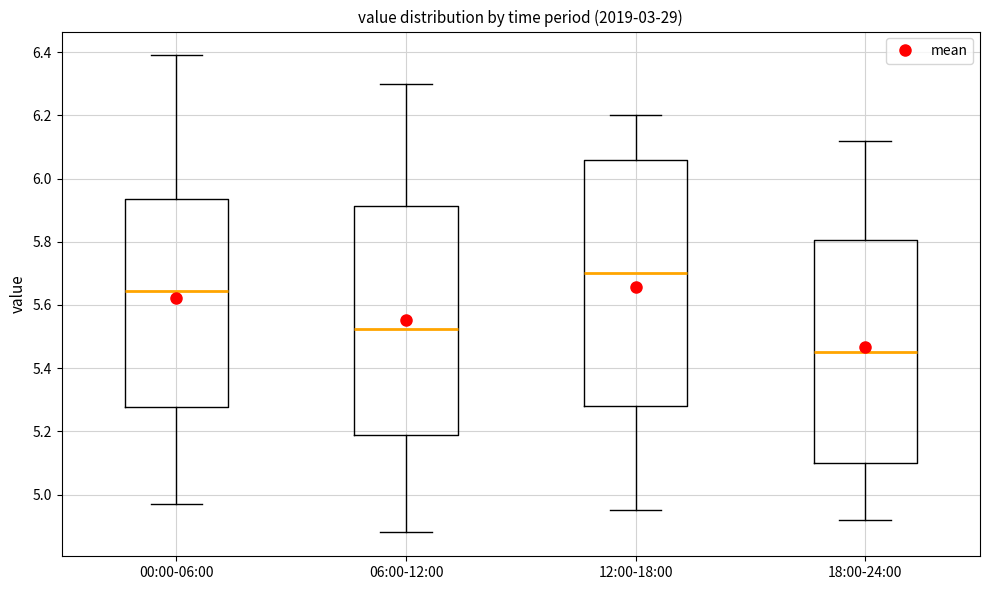

Which box is the tallest, from its lower edge to its upper edge?

12:00-18:00